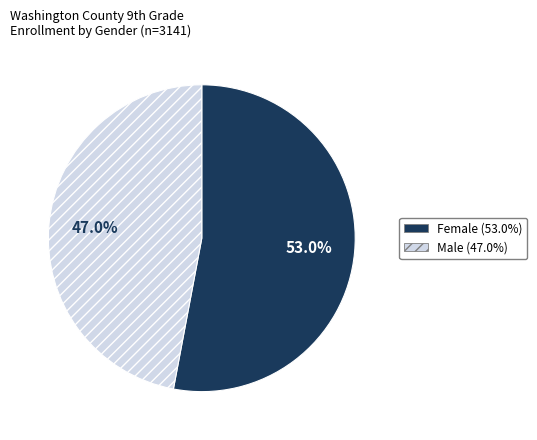

Does any single category account for the majority?

Yes